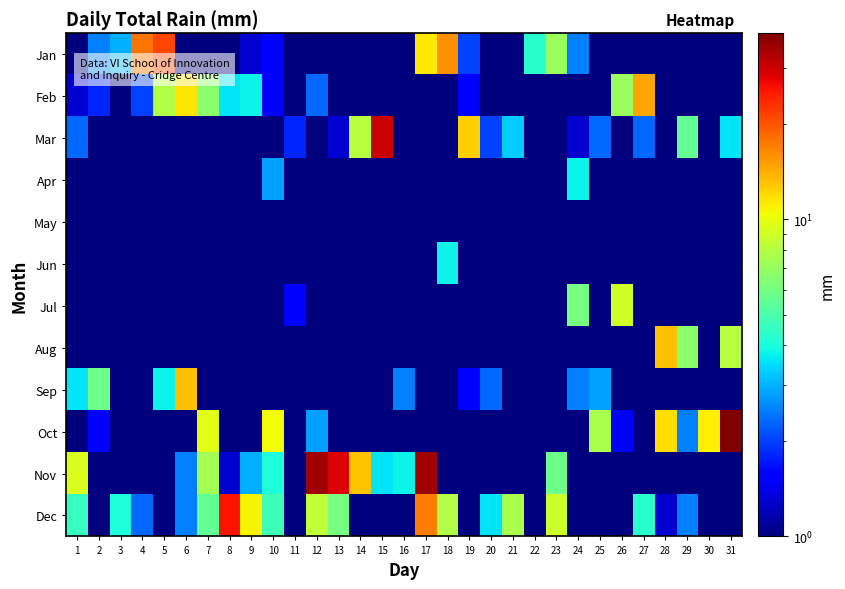

What is the total value across all series at 26?

18.3